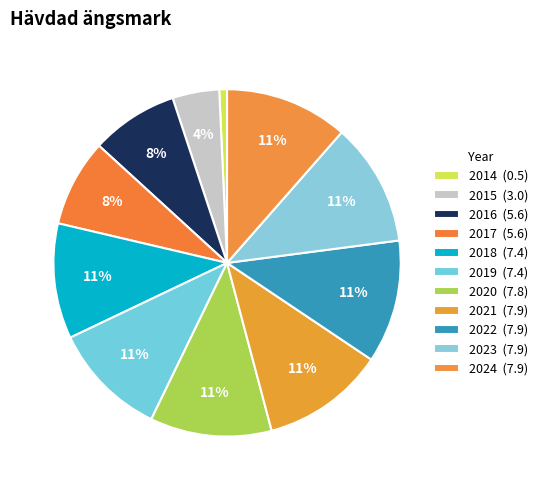

Is it true that 2014 is 12% of the pie?

False